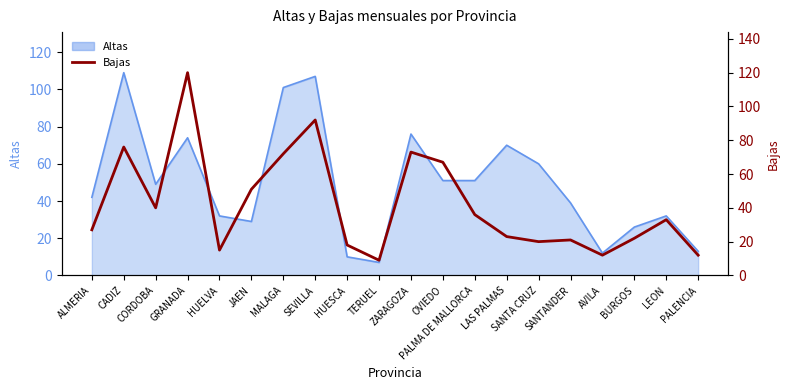

What is the difference between the maximum and minimum values?

111